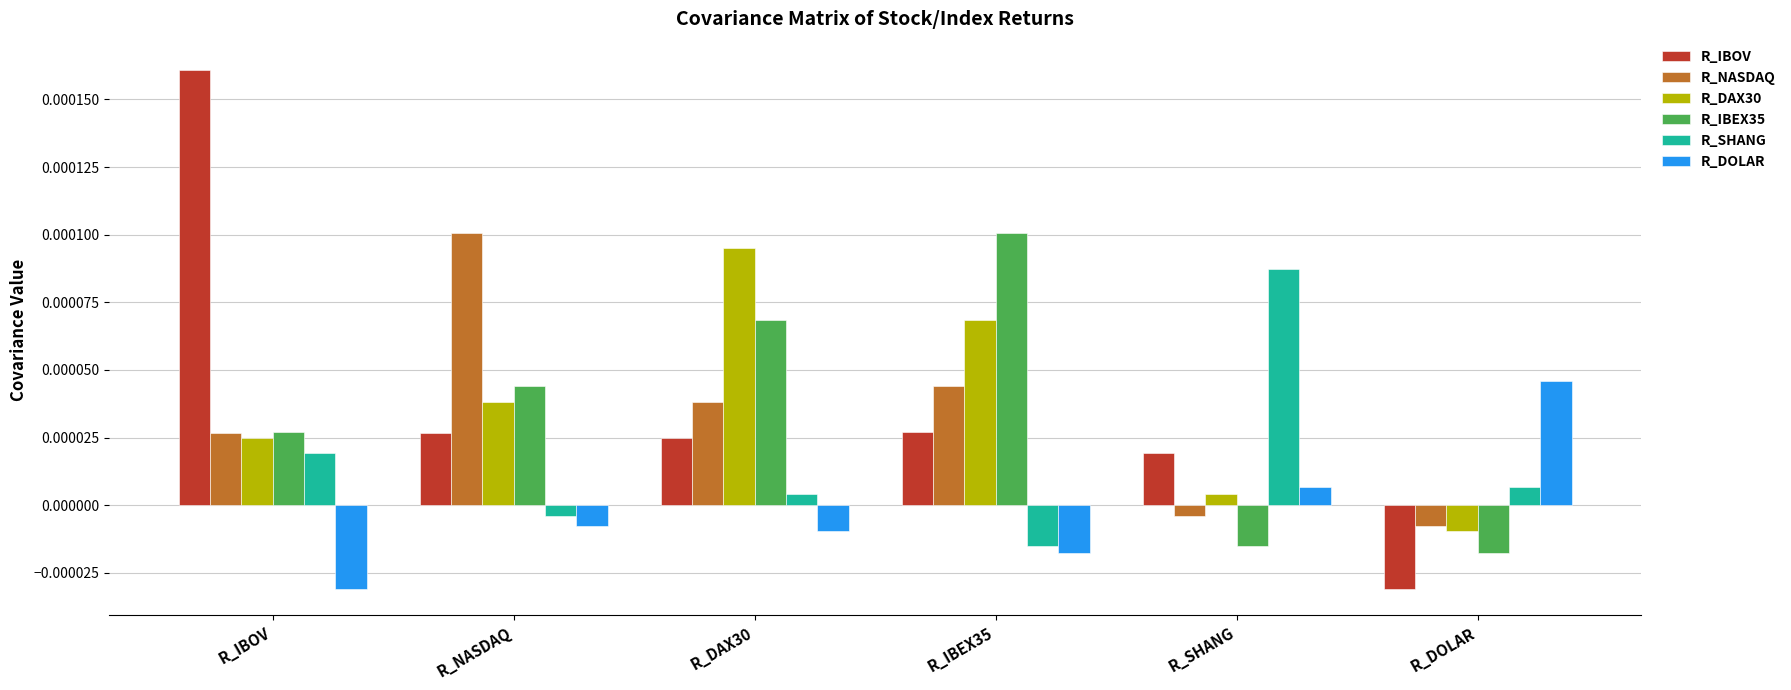

Is the value of R_NASDAQ at R_NASDAQ greater than the value of R_DAX30 at R_DOLAR?

Yes